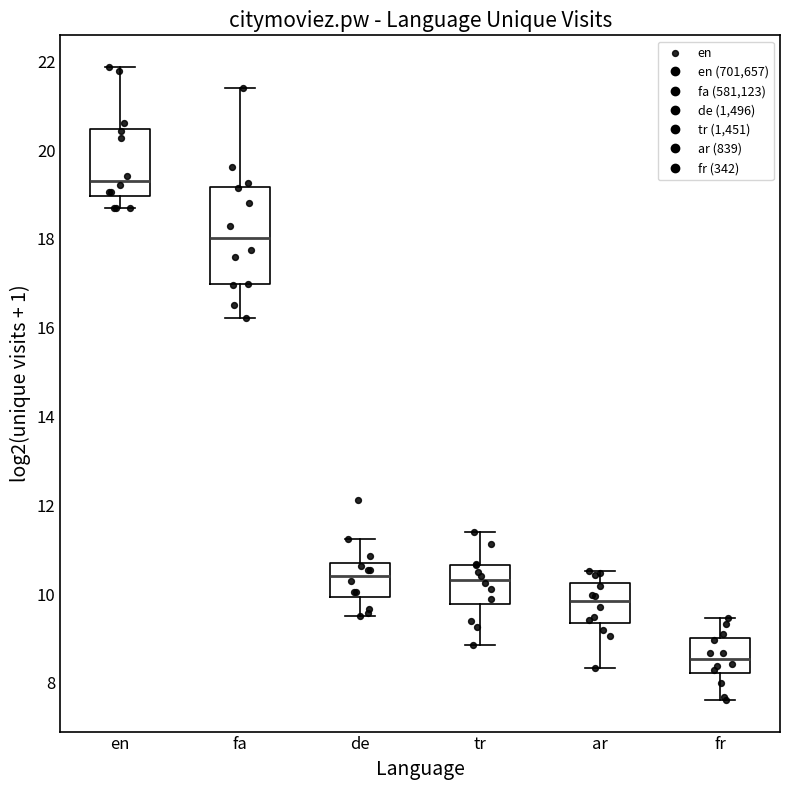

Comparing the boxes themselves (not the whiskers), which one is the tallest?

fa